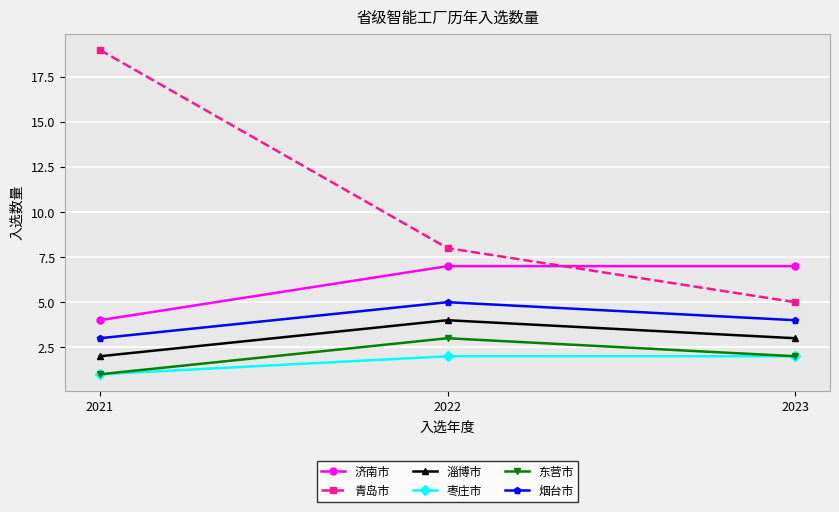

What is the maximum value for 淄博市?

4